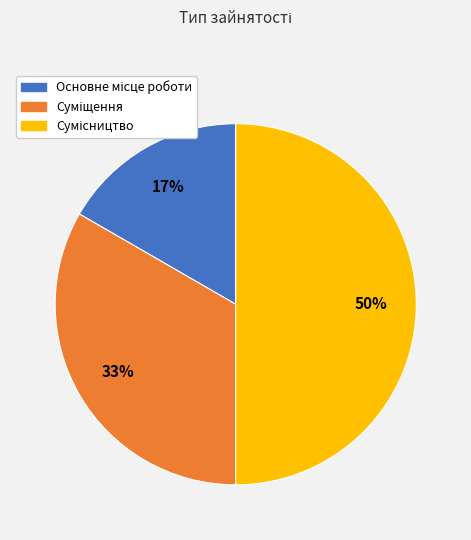

To the nearest percent, what is the average slice percentage?

33%